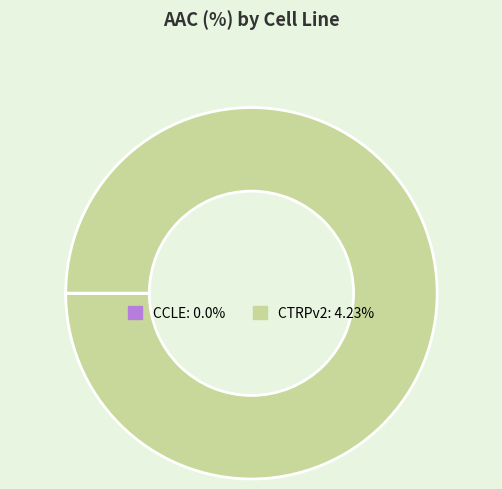

Does CTRPv2: 4.23% represent more than half of the total?

Yes